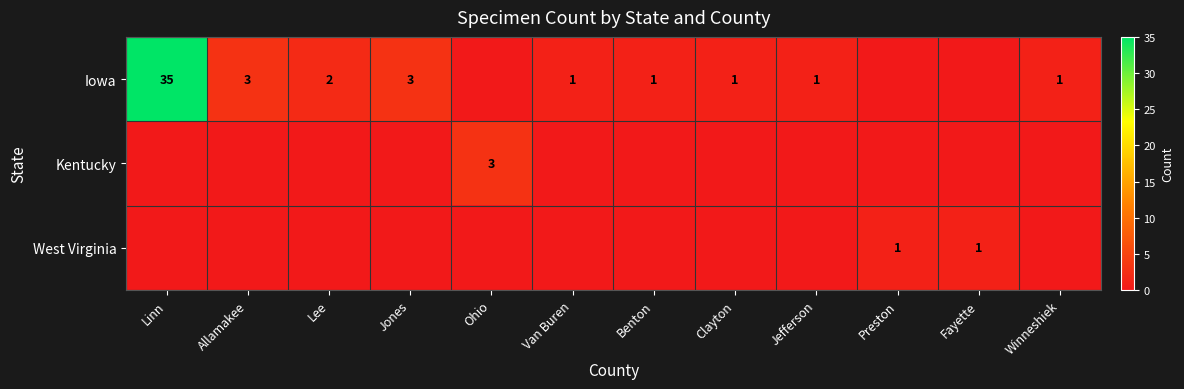

How many distinct data groups are displayed?

3